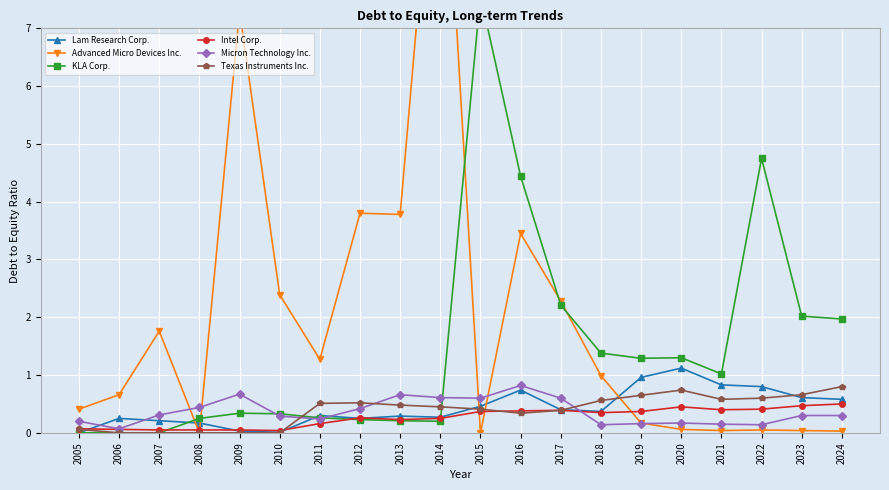

Between which two adjacent categories do Intel Corp. and KLA Corp. first intersect?

2007 and 2008